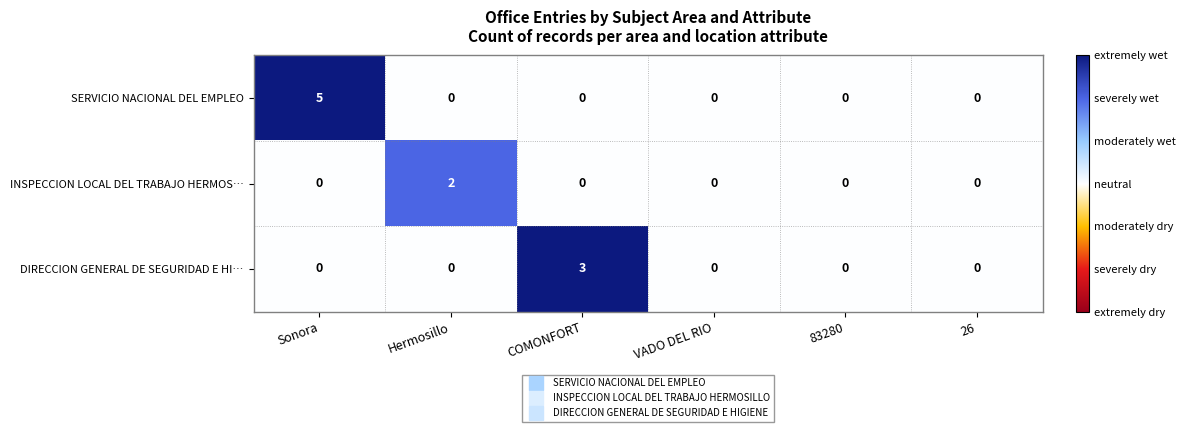

What is the difference between the maximum and minimum values in the DIRECCION GENERAL DE SEGURIDAD E HI… series?

3